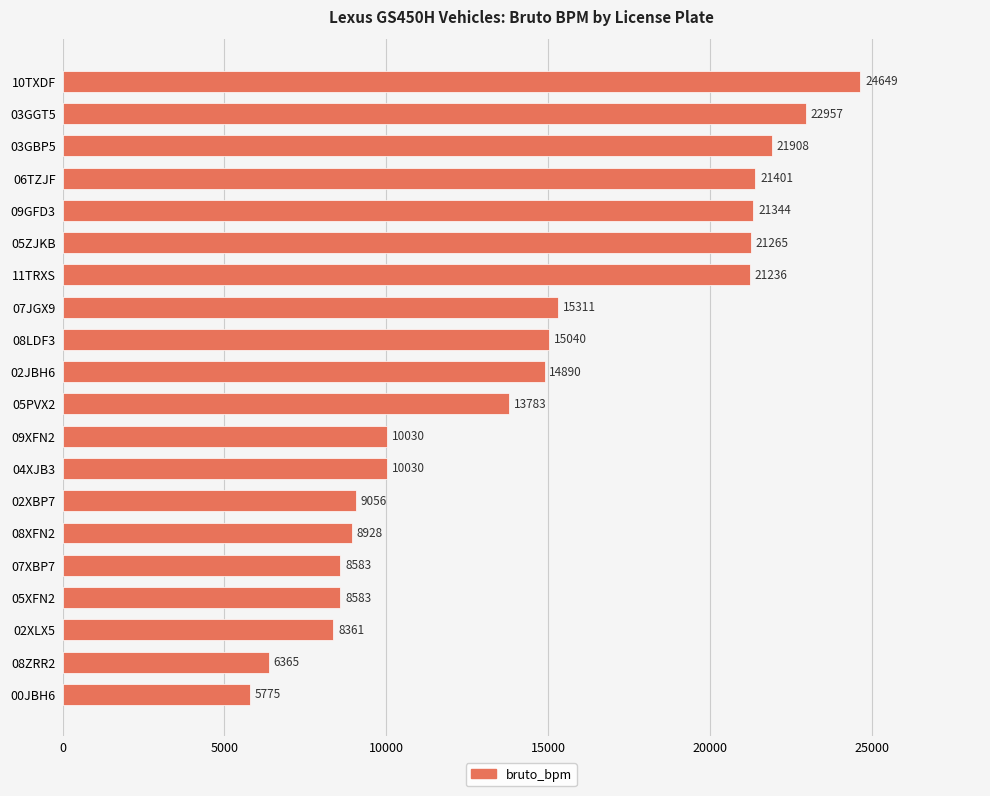

What is the sum of the values at 05XFN2 and 00JBH6?

14358